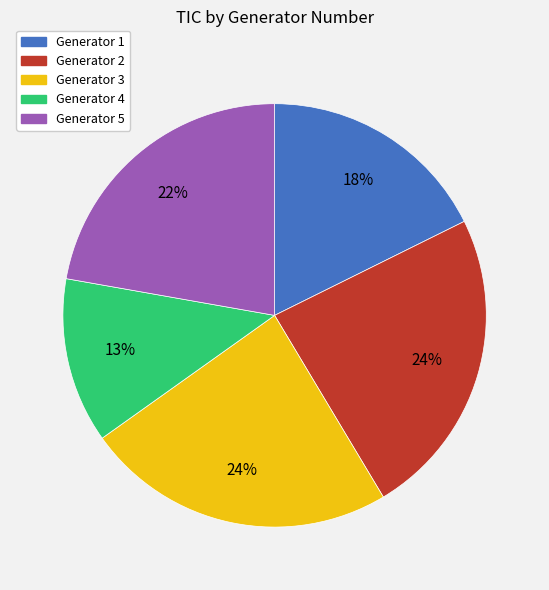

Combined, do Generator 1 and Generator 3 account for over 50%?

No